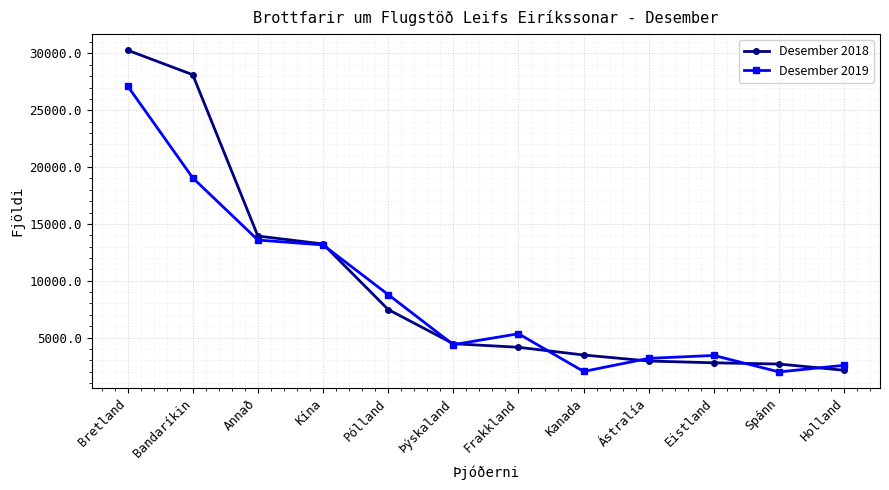

At Bretland, list the series in order from largest to smallest.

Desember 2018, Desember 2019